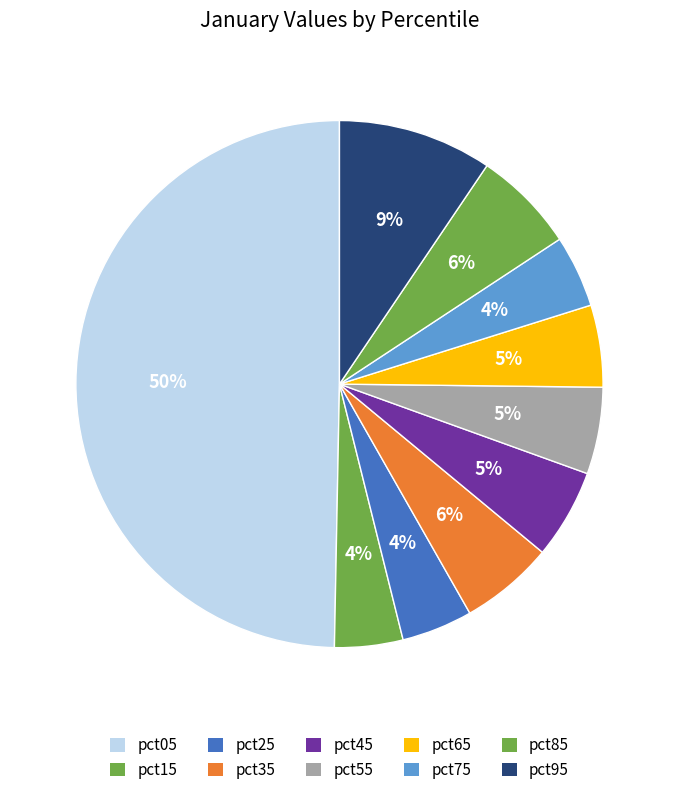

Count the number of slices in the pie.

10